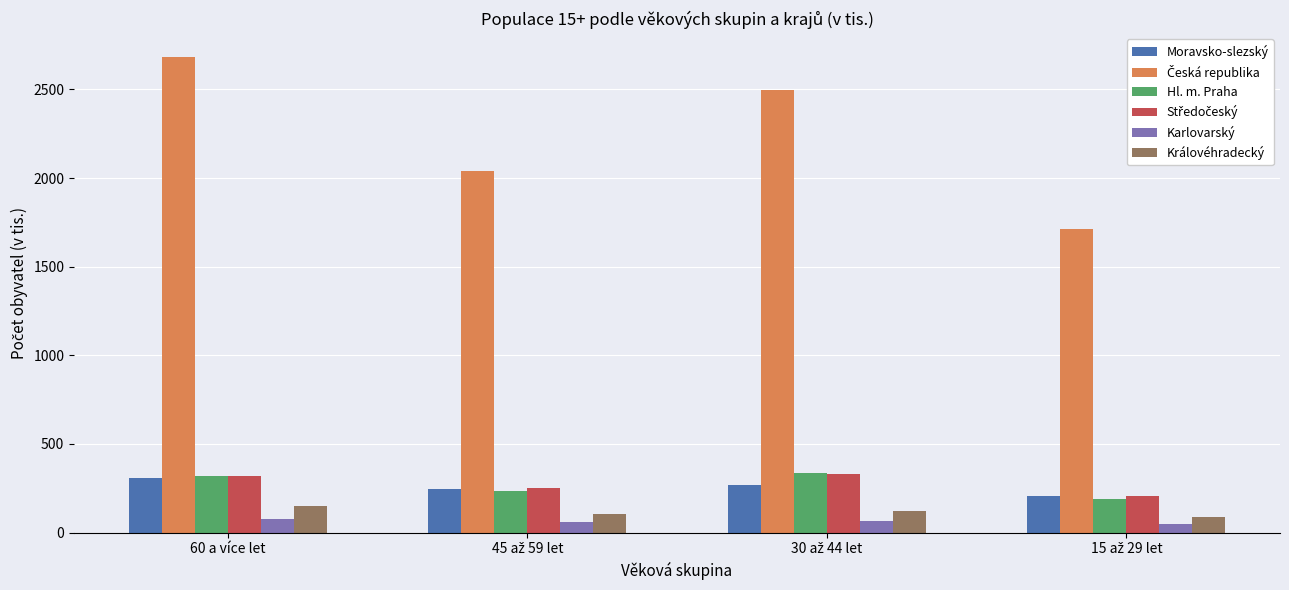

The Hl. m. Praha series shows 518.3 at 60 a více let. True or false?

False